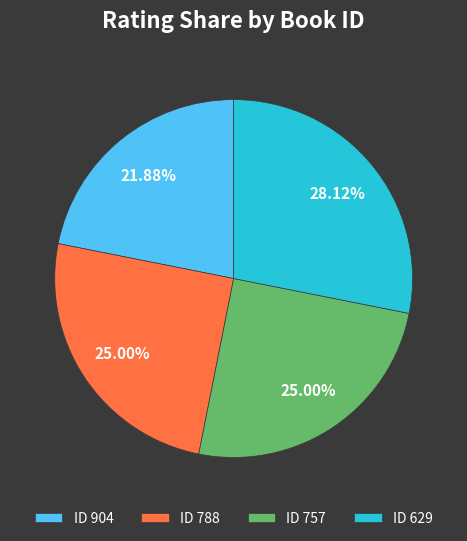

Which has a higher value, ID 629 or ID 788?

ID 629